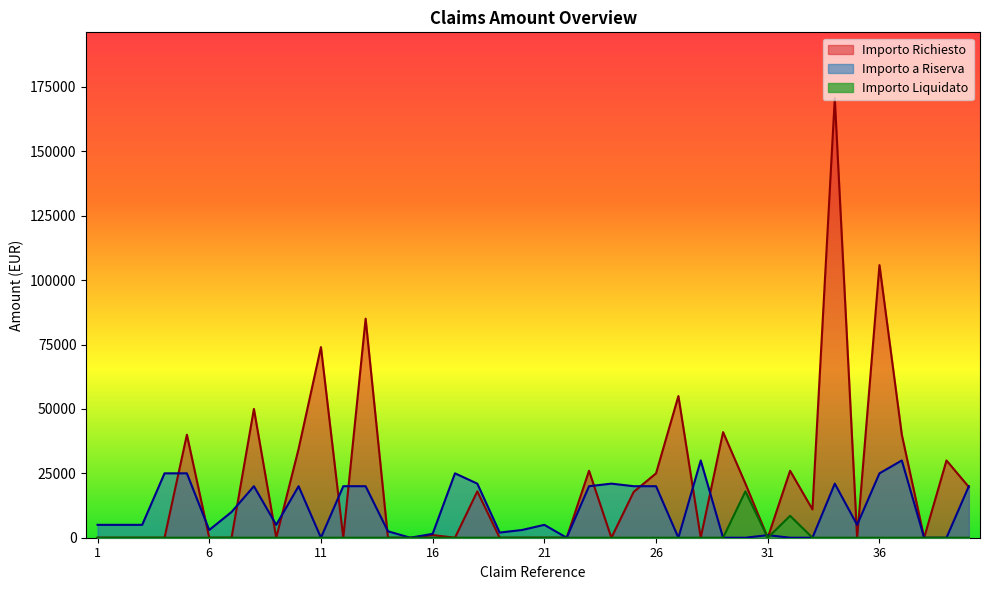

What are all the series names shown in the legend?

Importo Richiesto, Importo a Riserva, Importo Liquidato